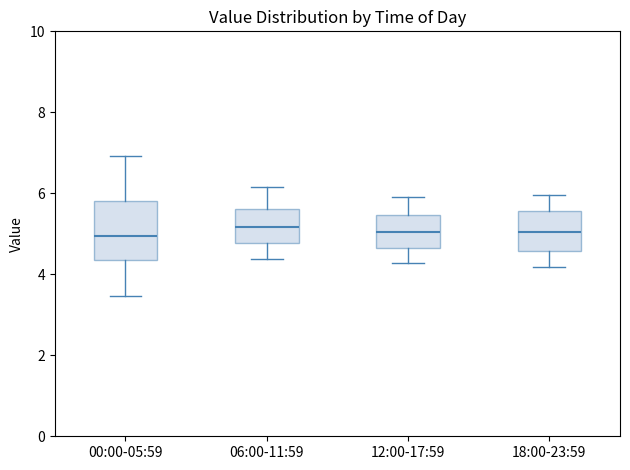

Which box is the tallest, from its lower edge to its upper edge?

00:00-05:59